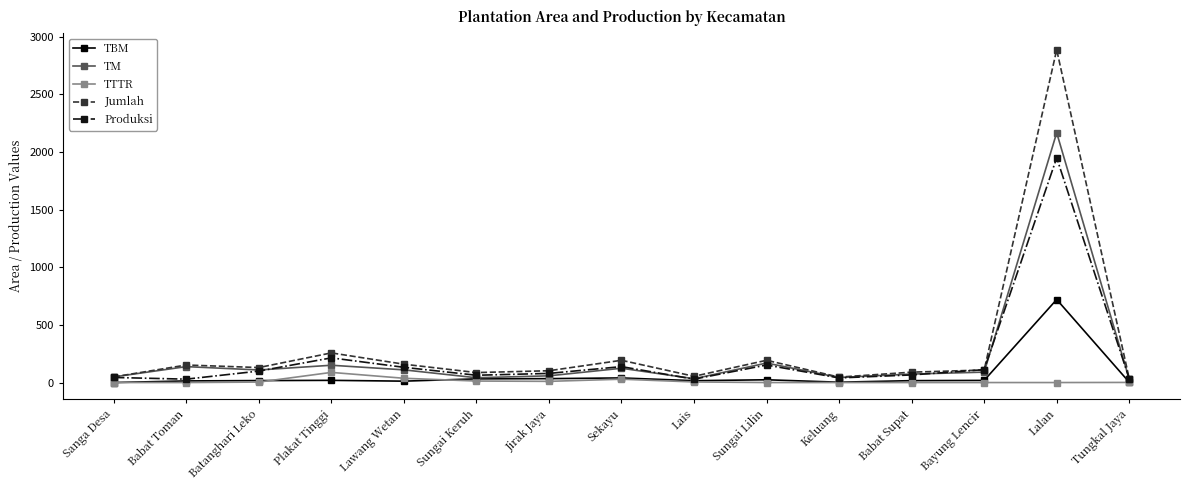

True or false: TM has more than 0 interior local peaks.

True